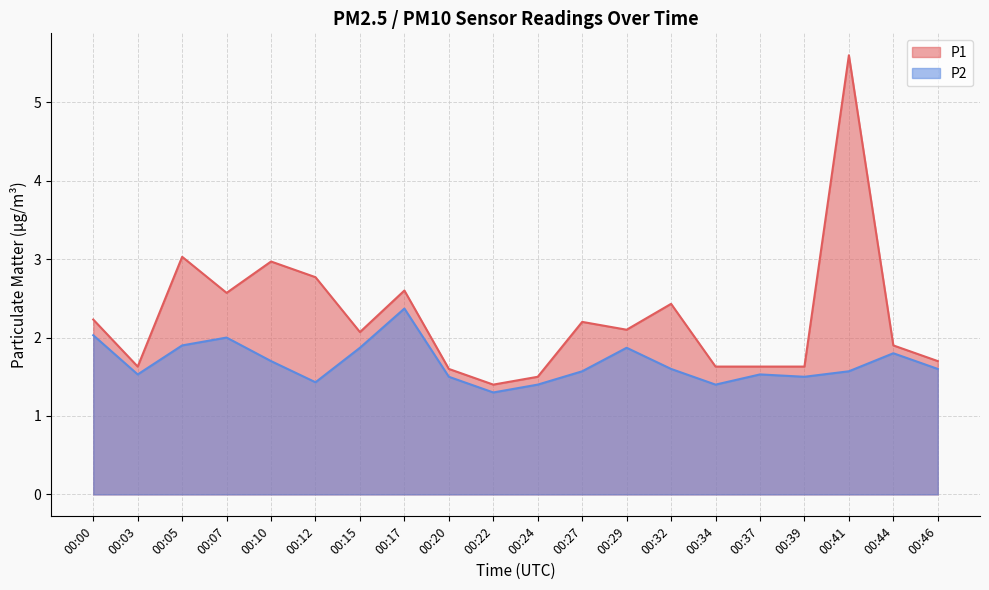

Reading right to left, transcribe all the data shown in this chart.

P1: 00:46=1.7	00:44=1.9	00:41=5.6	00:39=1.6	00:37=1.6	00:34=1.6	00:32=2.4	00:29=2.1	00:27=2.2	00:24=1.5	00:22=1.4	00:20=1.6	00:17=2.6	00:15=2.1	00:12=2.8	00:10=3.0	00:07=2.6	00:05=3.0	00:03=1.6	00:00=2.2
P2: 00:46=1.6	00:44=1.8	00:41=1.6	00:39=1.5	00:37=1.5	00:34=1.4	00:32=1.6	00:29=1.9	00:27=1.6	00:24=1.4	00:22=1.3	00:20=1.5	00:17=2.4	00:15=1.9	00:12=1.4	00:10=1.7	00:07=2.0	00:05=1.9	00:03=1.5	00:00=2.0